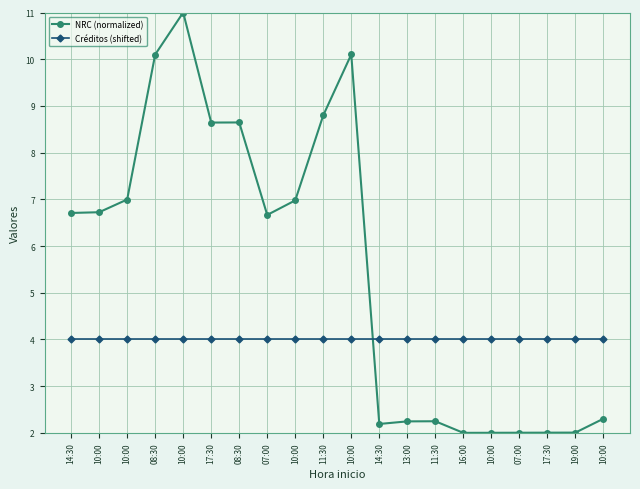

Reading left to right, what are all the values shown in this chart?

NRC (normalized): 14:30=6.7	10:00=6.7	10:00=7.0	08:30=10.1	10:00=11.0	17:30=8.6	08:30=8.6	07:00=6.7	10:00=7.0	11:30=8.8	10:00=10.1	14:30=2.2	13:00=2.2	11:30=2.2	16:00=2.0	10:00=2.0	07:00=2.0	17:30=2.0	19:00=2.0	10:00=2.3
Créditos (shifted): 14:30=4.0	10:00=4.0	10:00=4.0	08:30=4.0	10:00=4.0	17:30=4.0	08:30=4.0	07:00=4.0	10:00=4.0	11:30=4.0	10:00=4.0	14:30=4.0	13:00=4.0	11:30=4.0	16:00=4.0	10:00=4.0	07:00=4.0	17:30=4.0	19:00=4.0	10:00=4.0